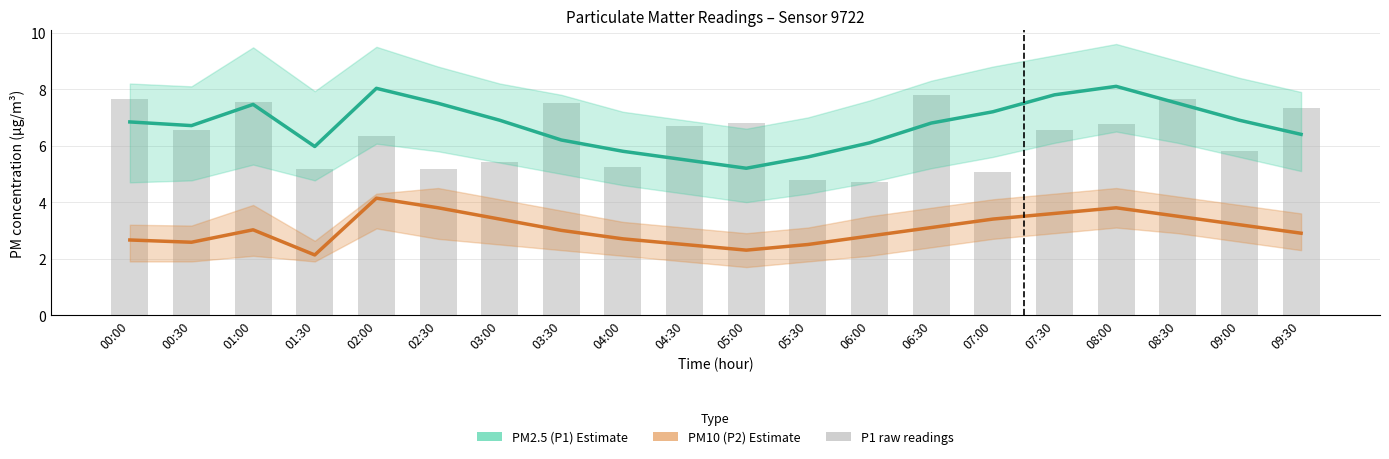

True or false: PM2.5 (P1) Estimate has a value of 6.9 at 09:00.

True